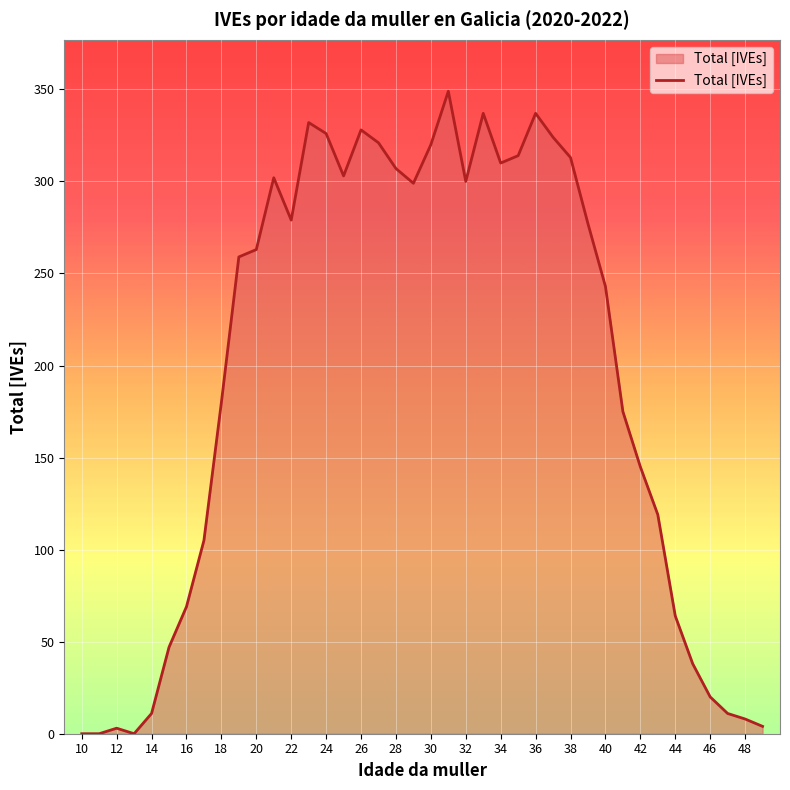

What is the greatest value displayed?

349